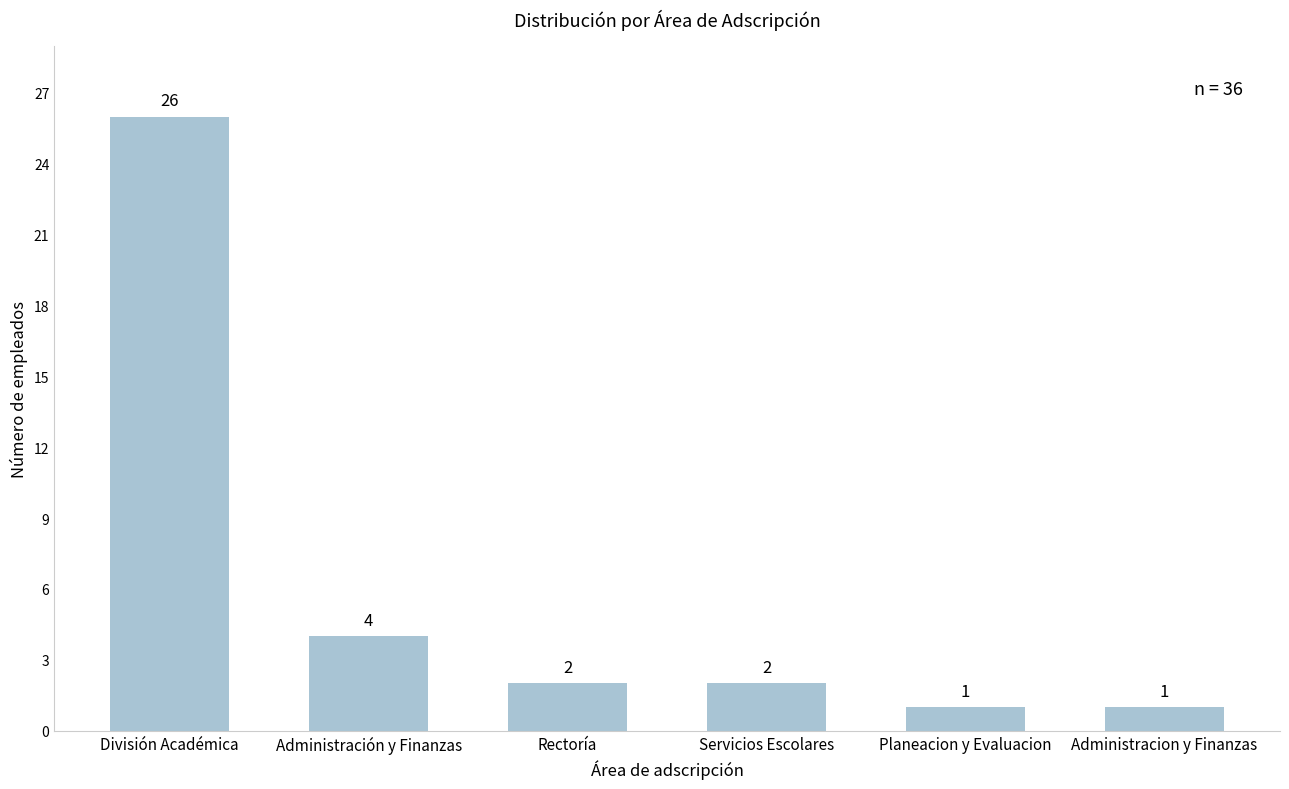

What is the average value?

6